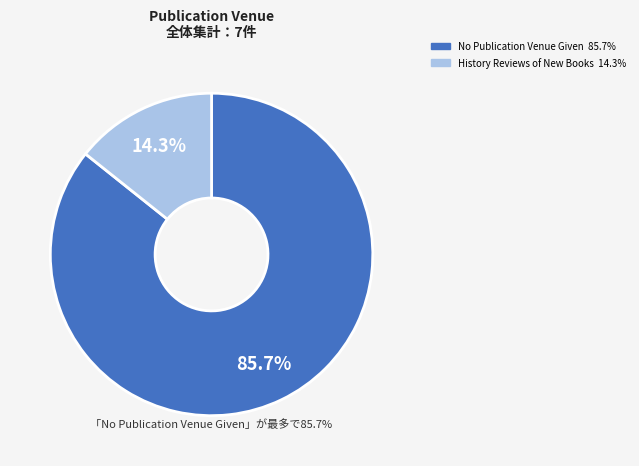

Approximately how many times larger is the value at No Publication Venue Given compared to History Reviews of New Books?

6.0